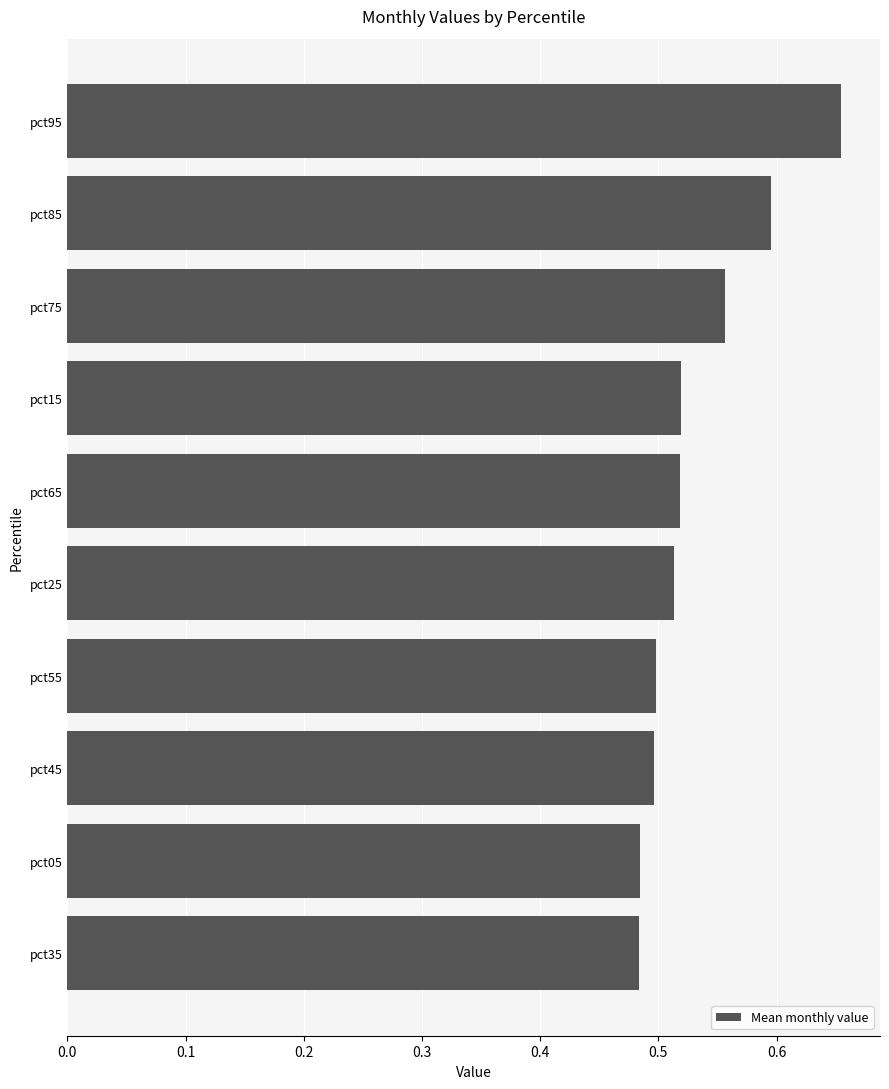

What is the sum of the values at pct05 and pct85?

1.1